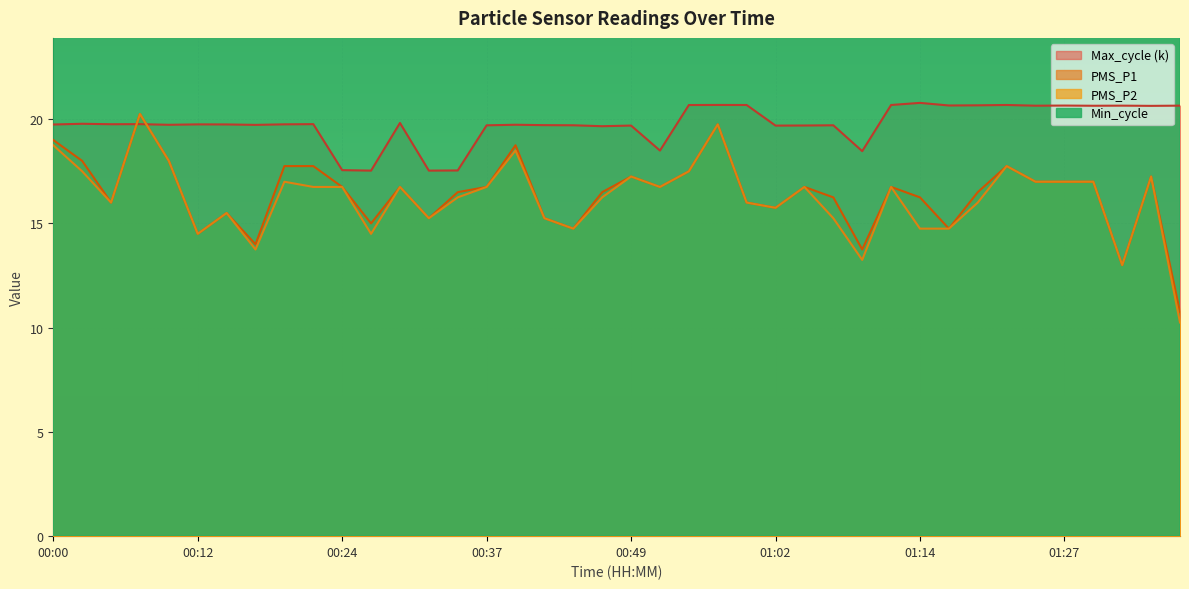

List the labels in order of PMS_P2 value, largest first.

00:07, 00:57, 00:00, 00:39, 00:10, 01:22, 00:02, 00:54, 00:49, 01:35, 00:19, 01:25, 01:27, 01:30, 00:22, 00:24, 00:29, 00:37, 00:51, 01:04, 01:11, 00:34, 00:46, 00:05, 00:59, 01:19, 01:02, 00:15, 00:32, 00:42, 01:06, 00:44, 01:14, 01:17, 00:12, 00:27, 00:17, 01:09, 01:32, 01:37